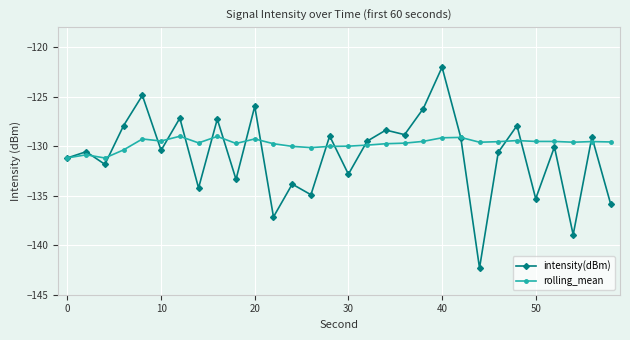

What is the value of the rolling_mean point at the 26th from the left?

-129.5